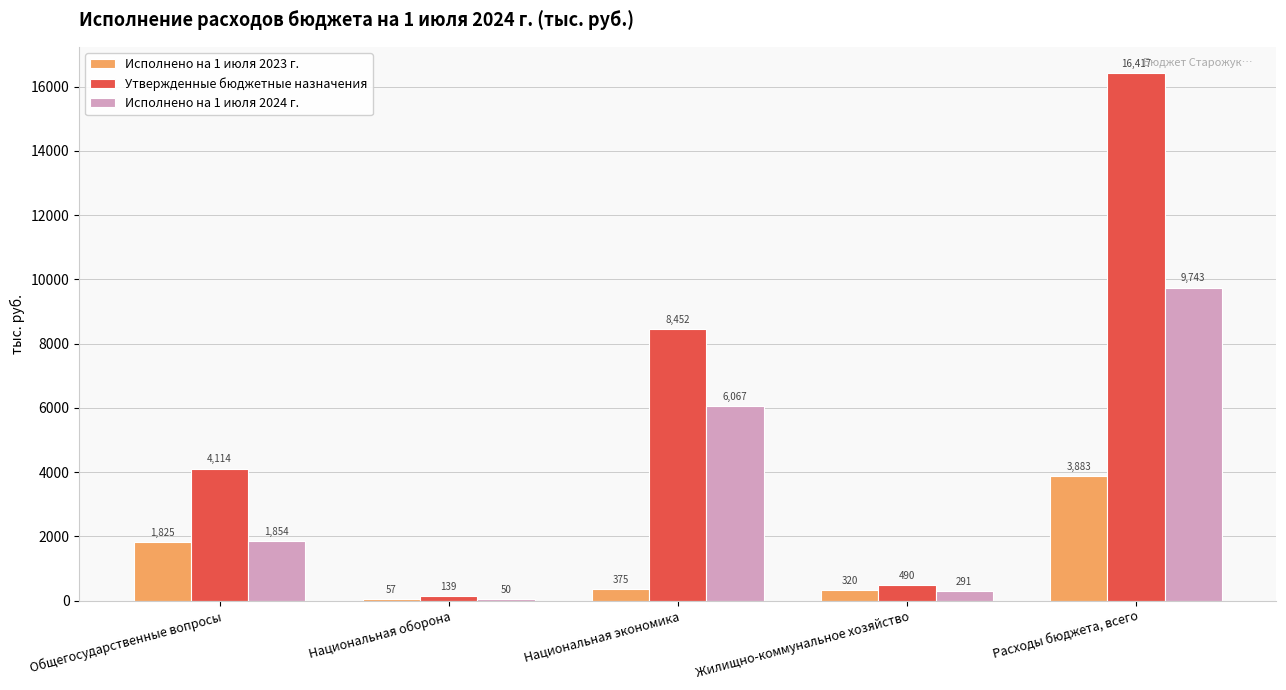

Which series changed the most between Национальная экономика and Жилищно-коммунальное хозяйство?

Утвержденные бюджетные назначения